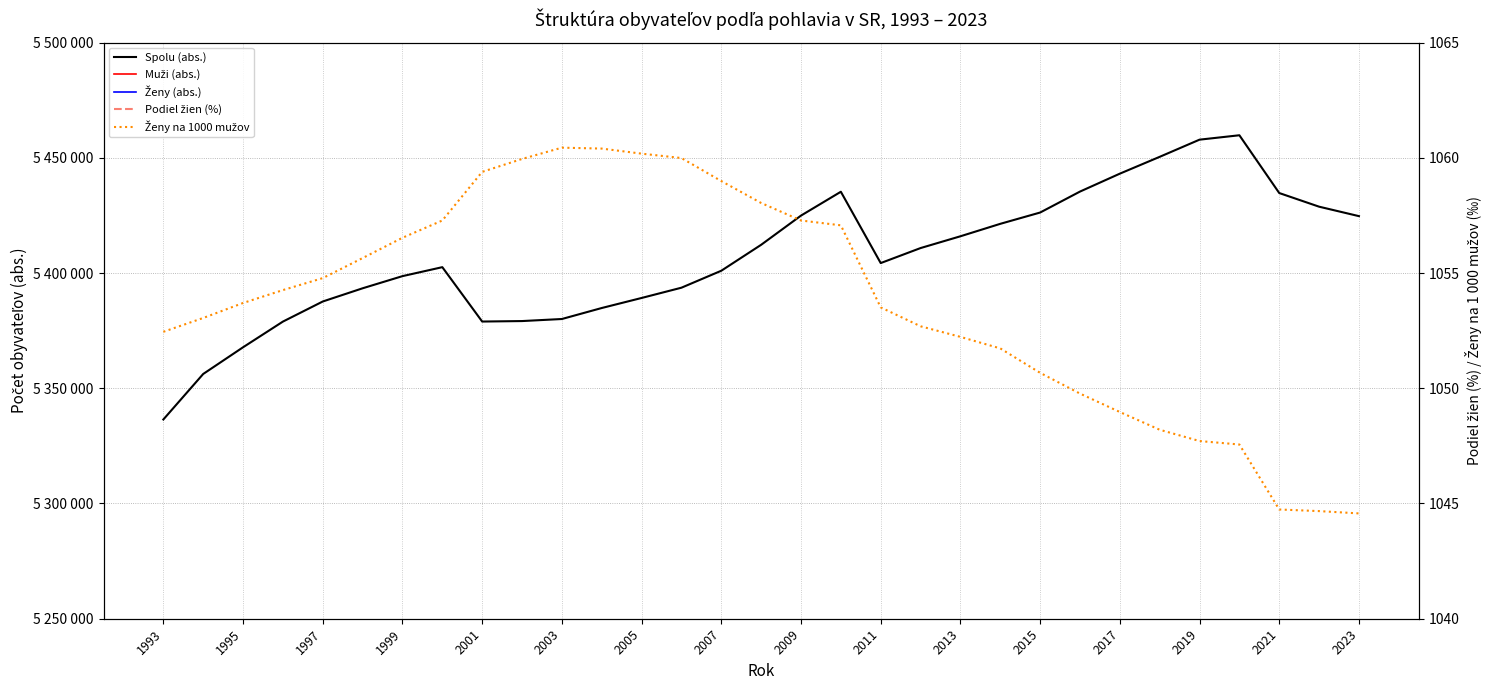

What is the maximum value for Spolu (abs.)?

5459781.0